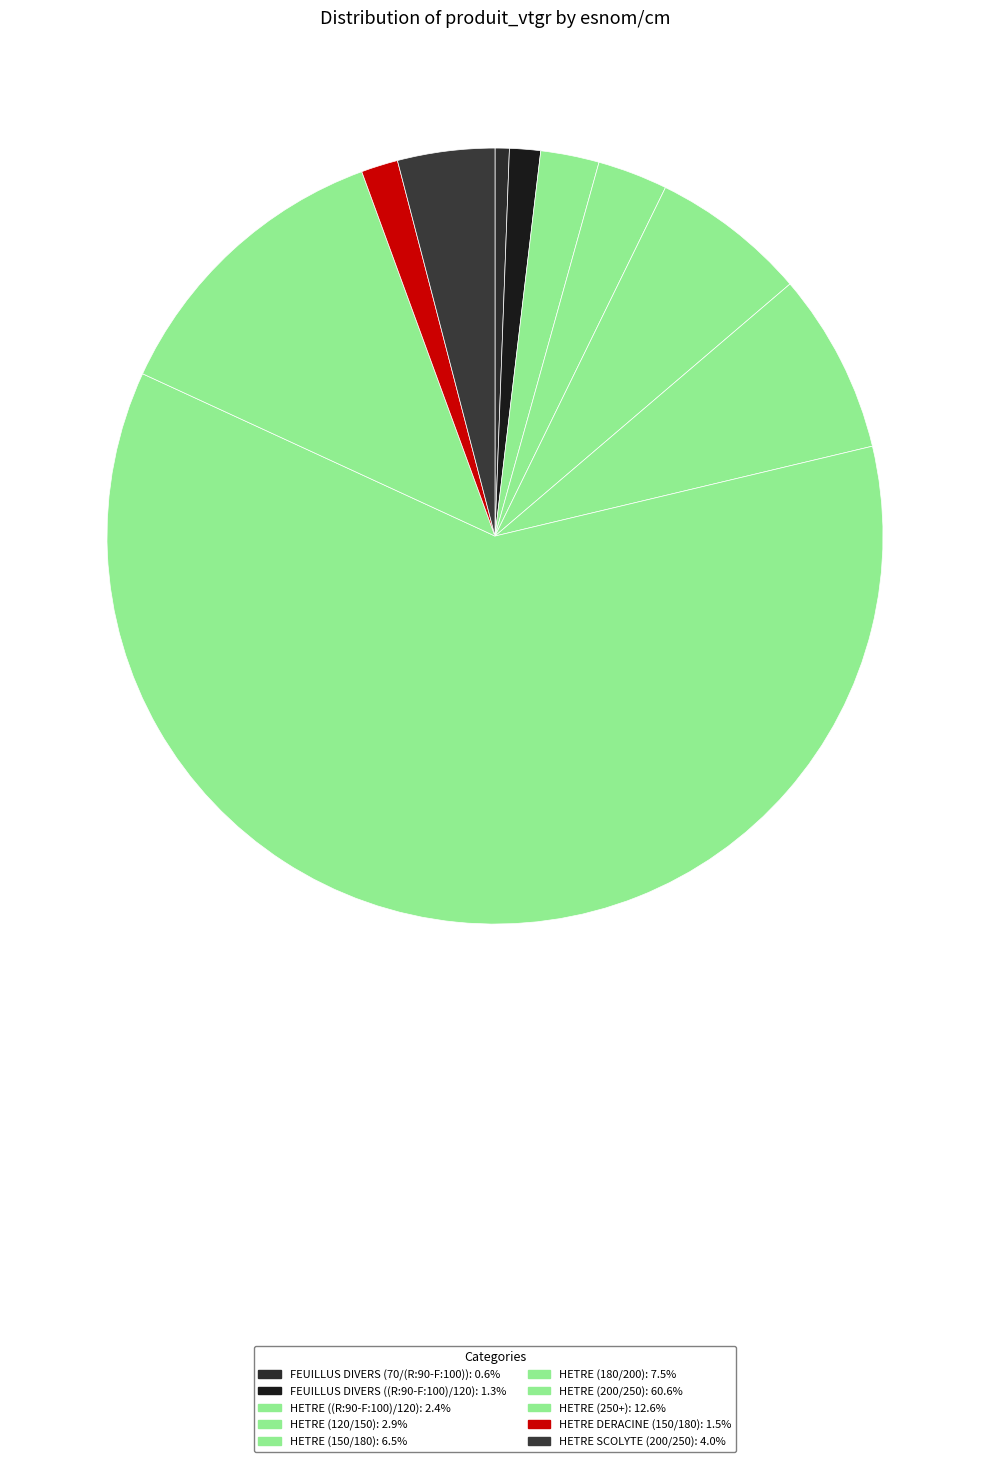

To the nearest percent, what is the average slice percentage?

10%